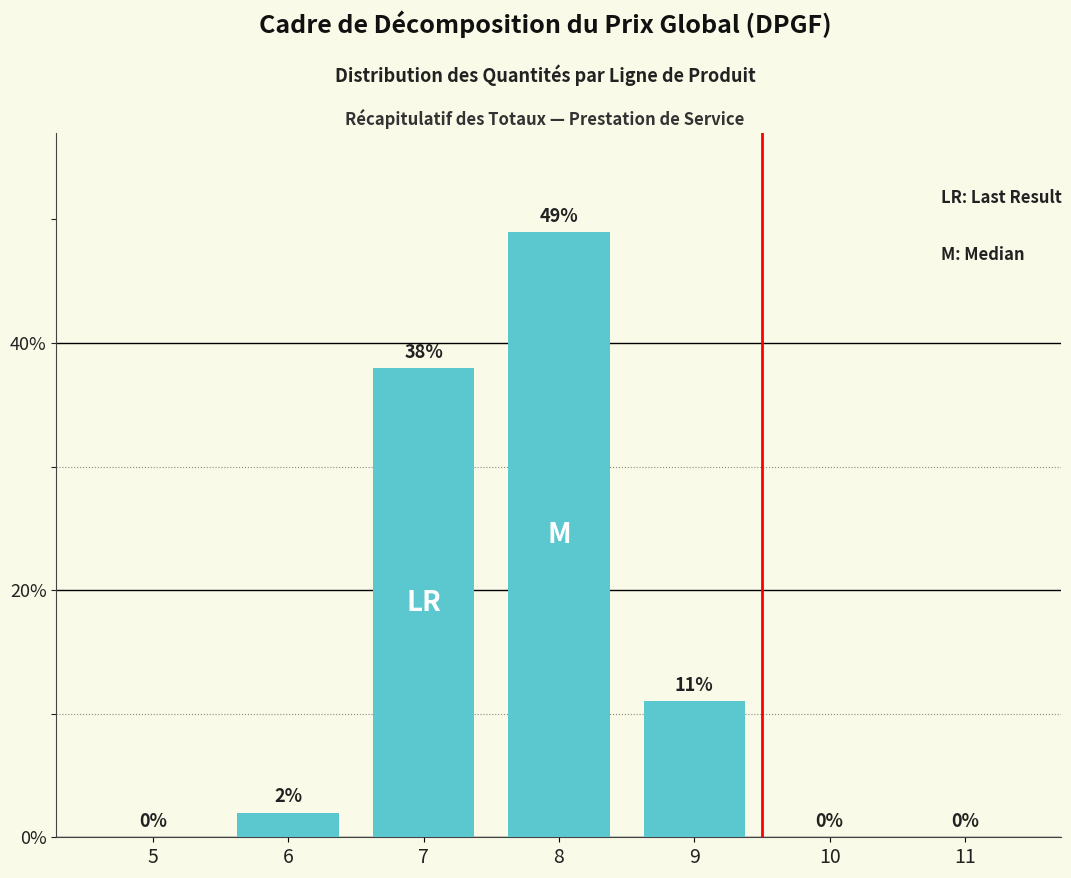

Reading left to right, what are all the values shown in this chart?

5=0	6=2	7=38	8=49	9=11	10=0	11=0